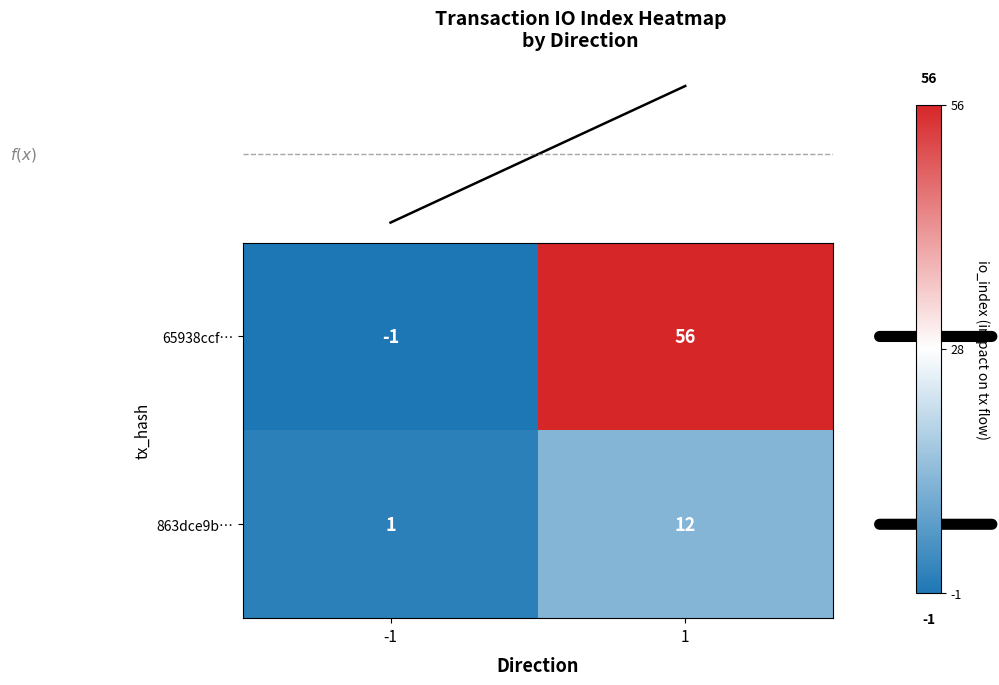

What is the difference between the 65938ccf… values at 1 and -1?

57